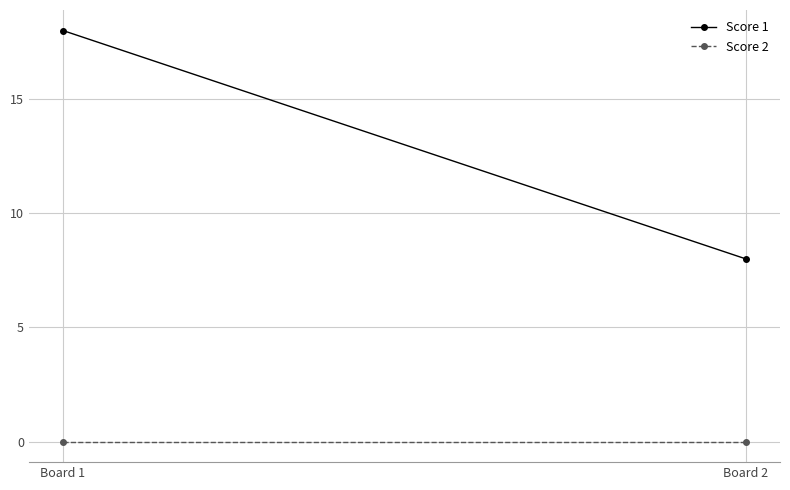

Reading left to right, list all the values displayed in this chart.

Score 1: 18	8
Score 2: 0	0